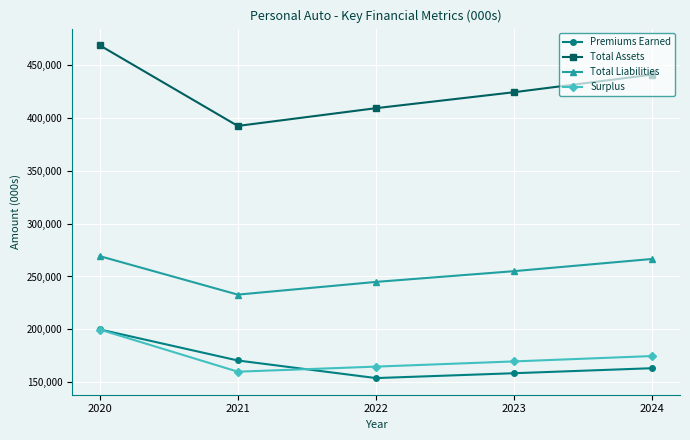

What value does the Total Liabilities series have at 2020?

269329